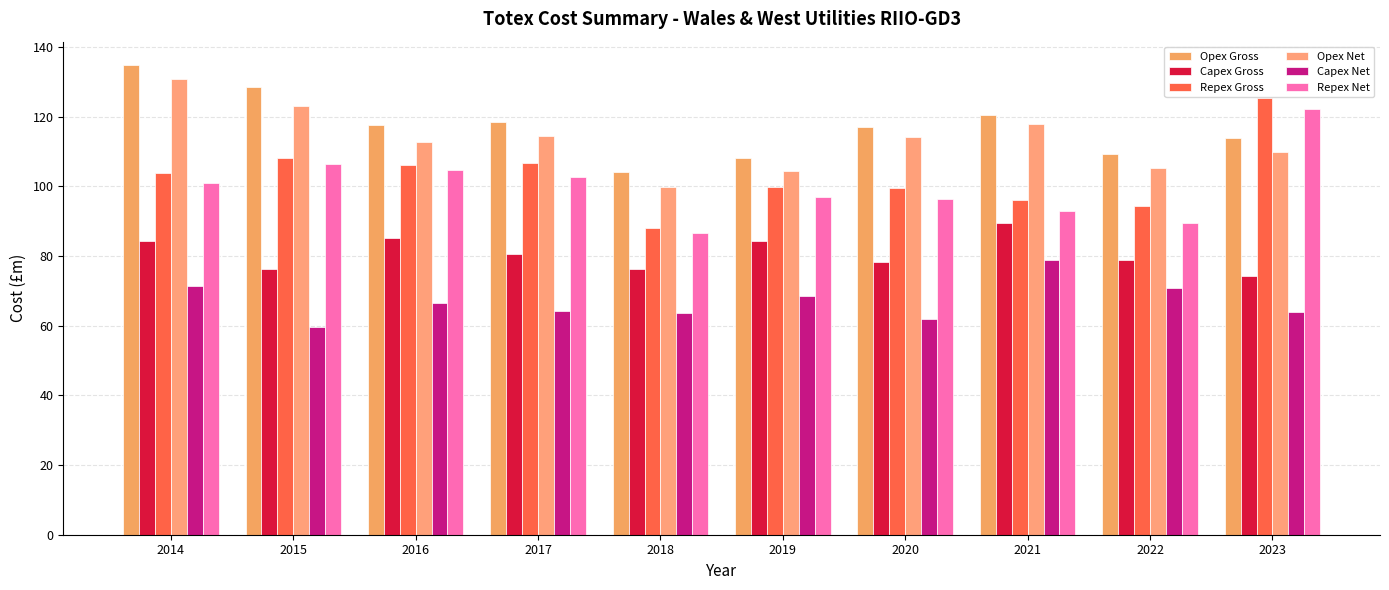

At which category does the chart reach its minimum across all series?

2015